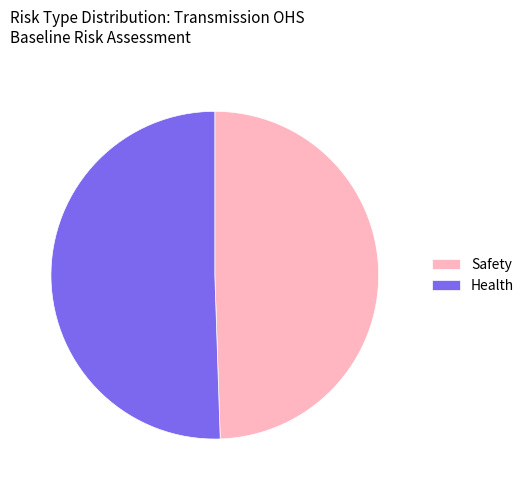

Rank the categories by value from highest to lowest.

Health, Safety